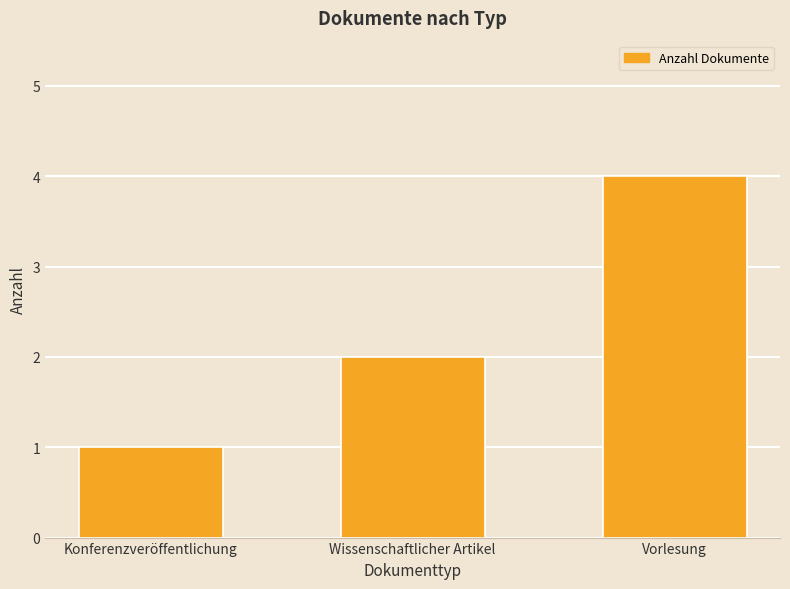

Which category has the highest value across all series?

Vorlesung